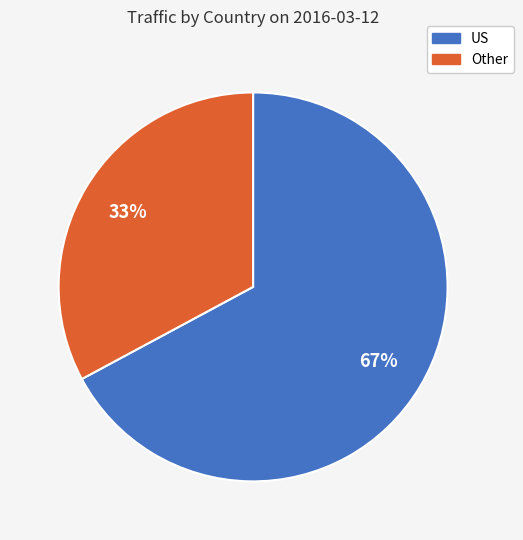

To the nearest percent, what is the difference between the largest and smallest slice percentages?

34%